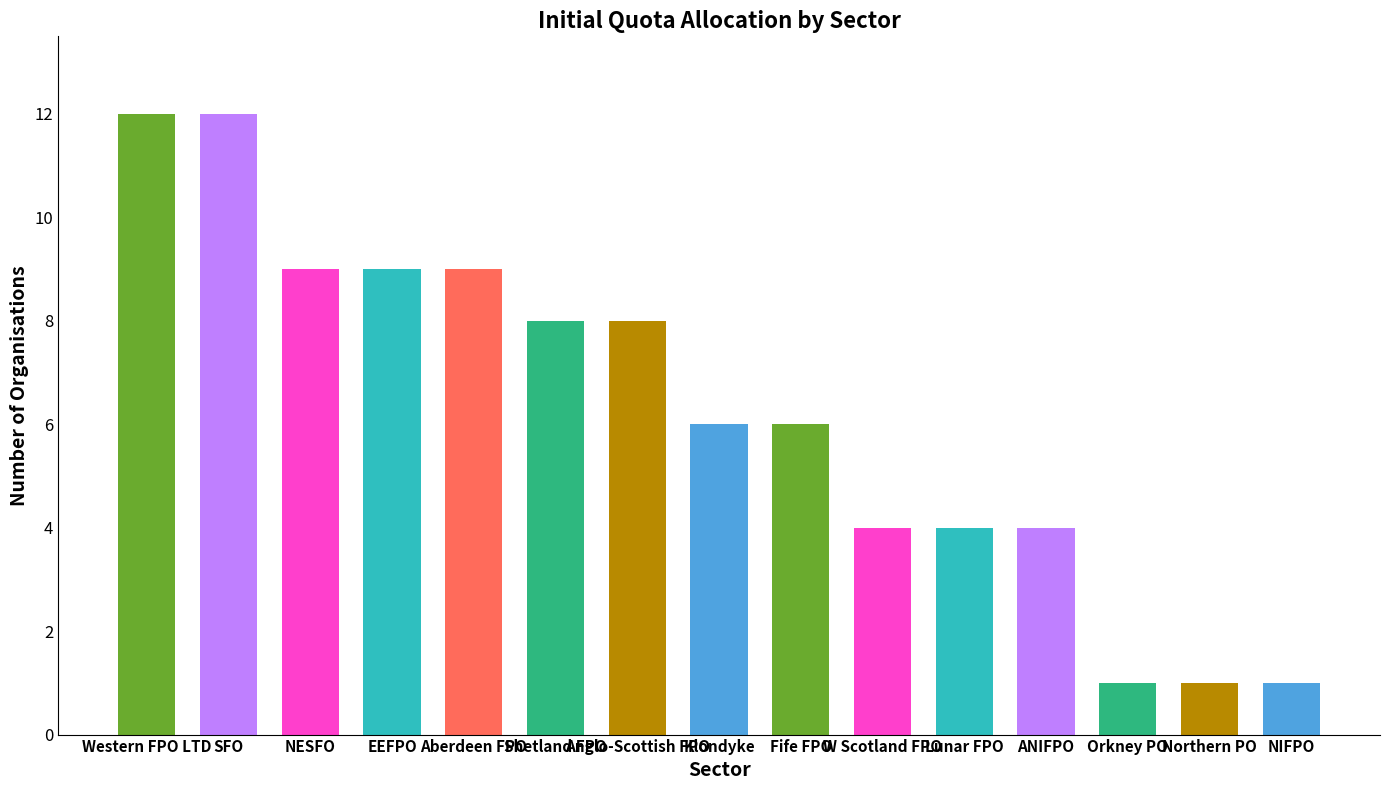

What is the label of the 15th bar from the right?

Western FPO LTD